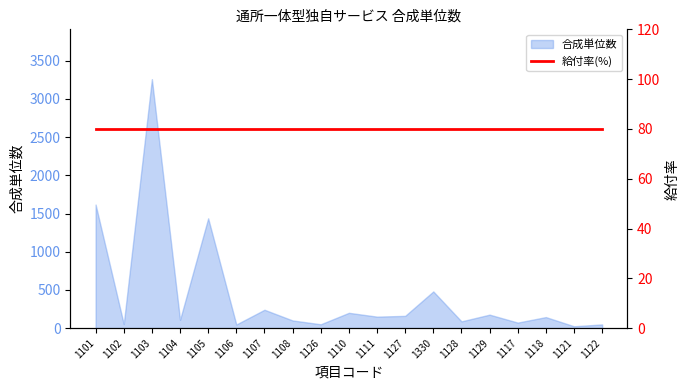

The chart shows a value of 308 at 1129. True or false?

False